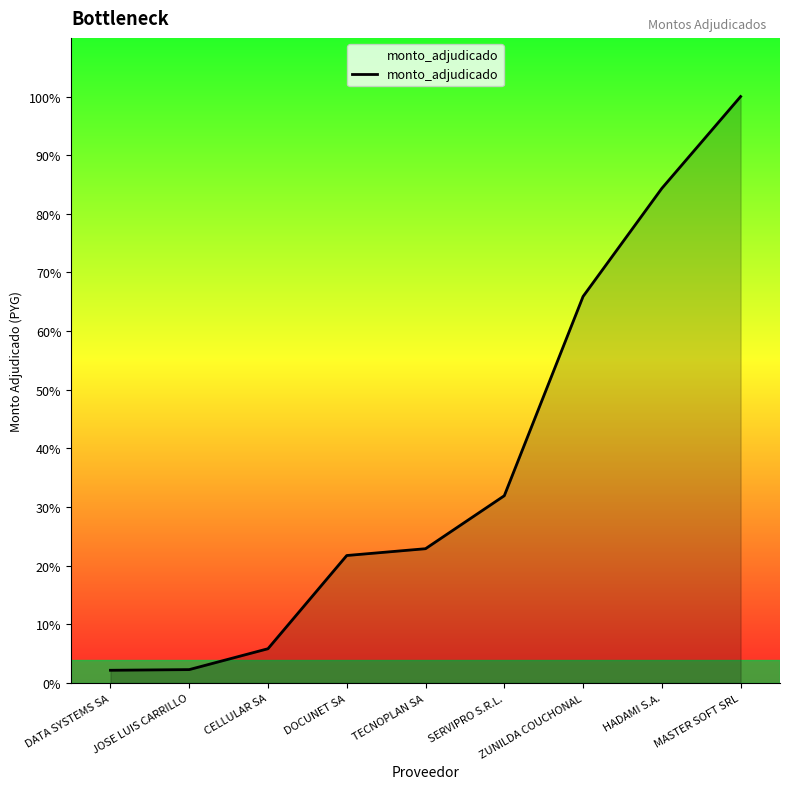

Does the chart have visible grid lines?

No